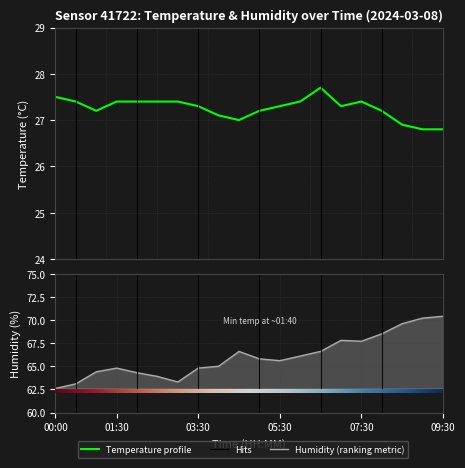

What position from the right is 06:30?

7